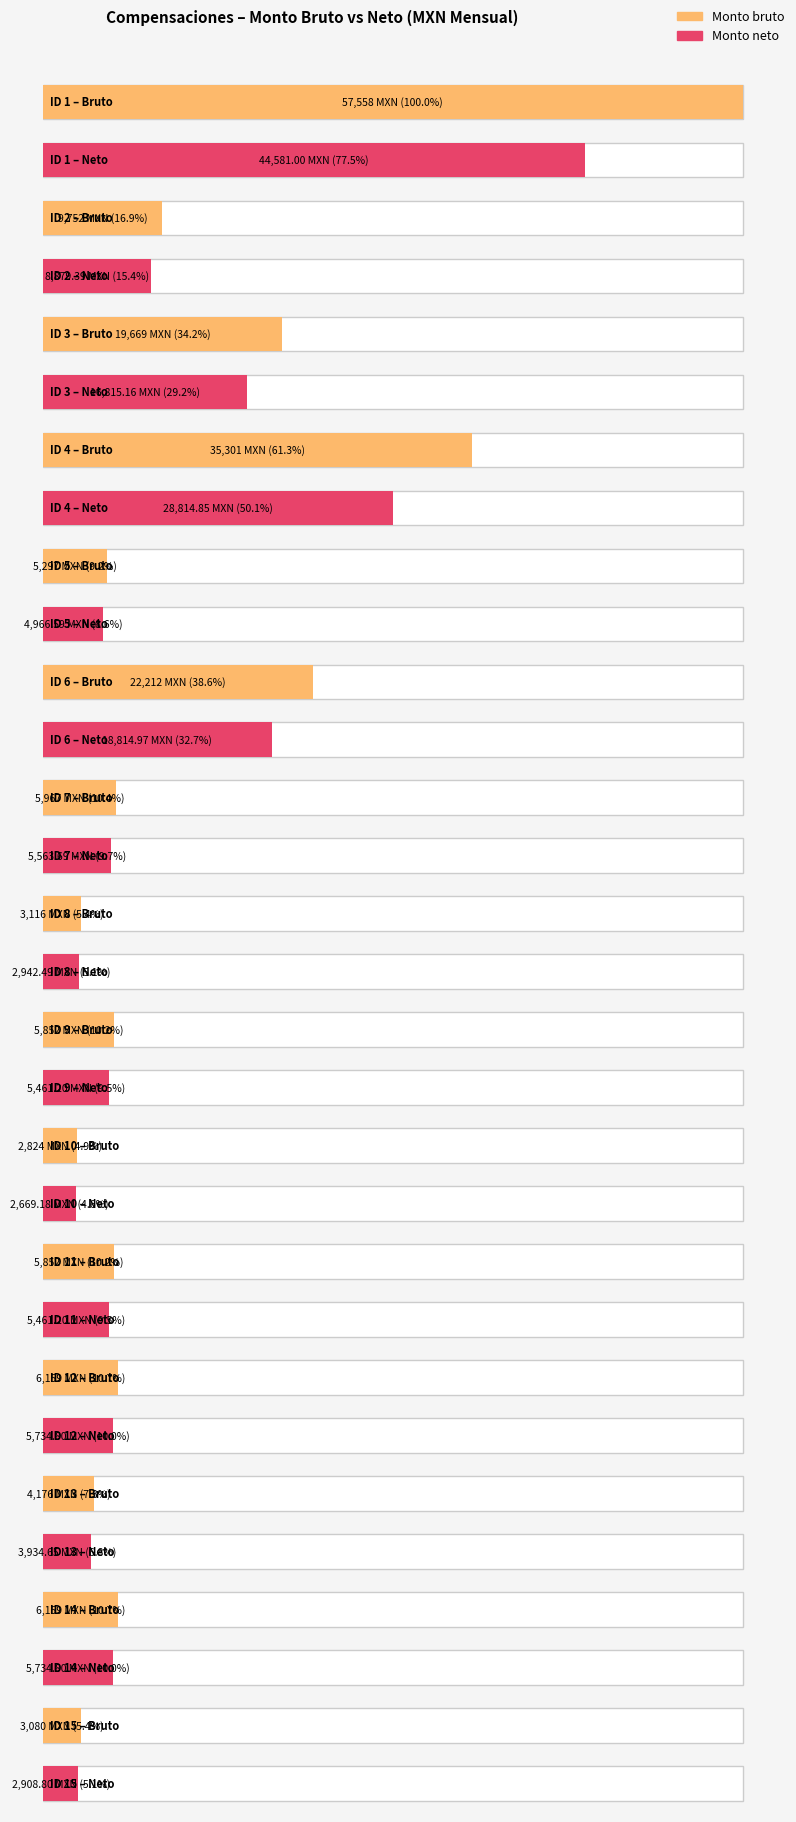

Where is Monto neto nearest to the value 23625?

6